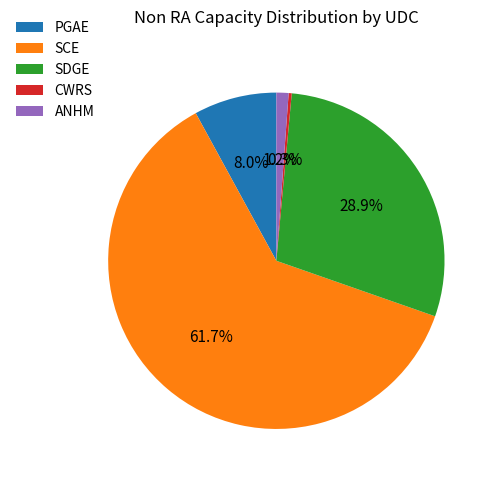

How much of the chart is everything except PGAE?

92.0%